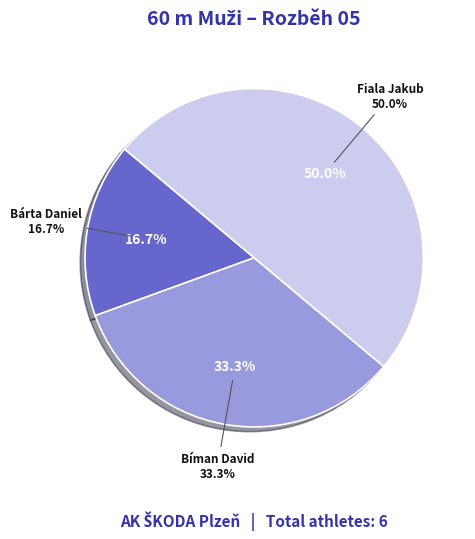

Rank the categories by value from lowest to highest.

Bárta Daniel, Bíman David, Fiala Jakub